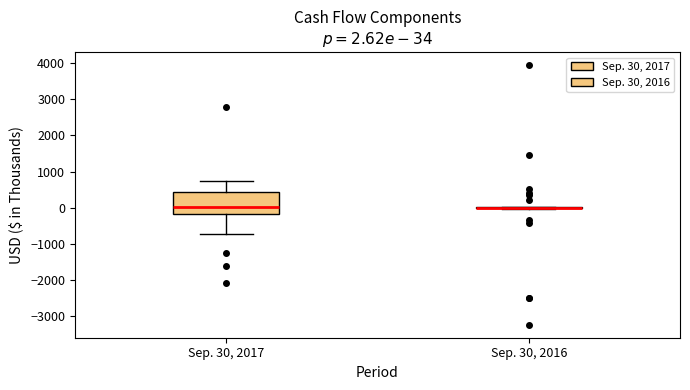

Comparing the boxes themselves (not the whiskers), which one is the tallest?

Sep. 30, 2017